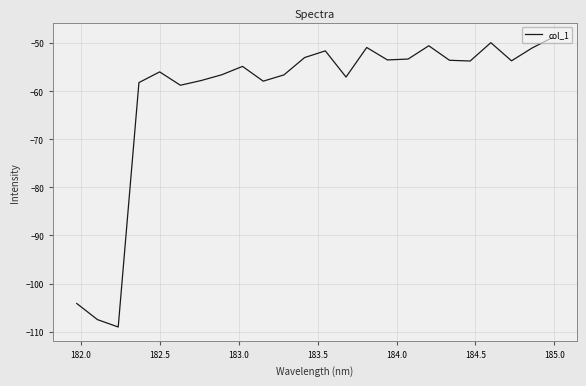

What is the smallest value displayed?

-109.0